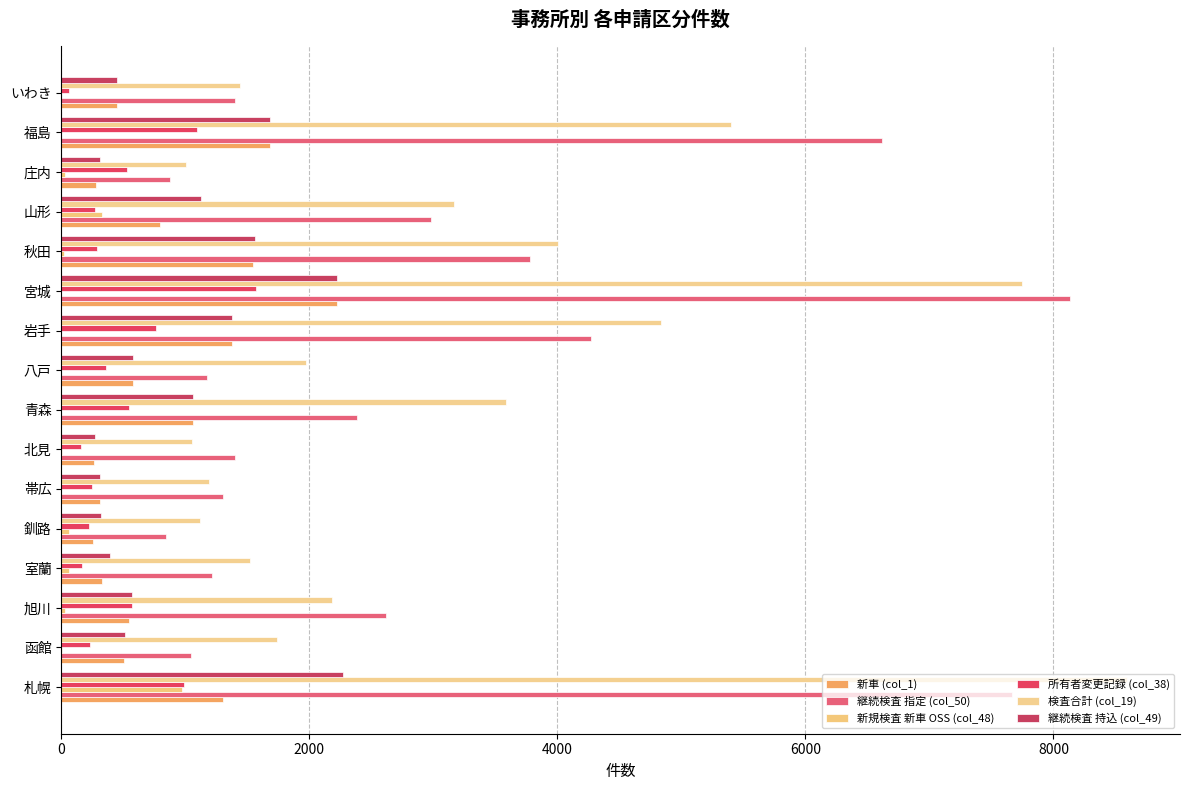

Count the number of data series in this chart.

6